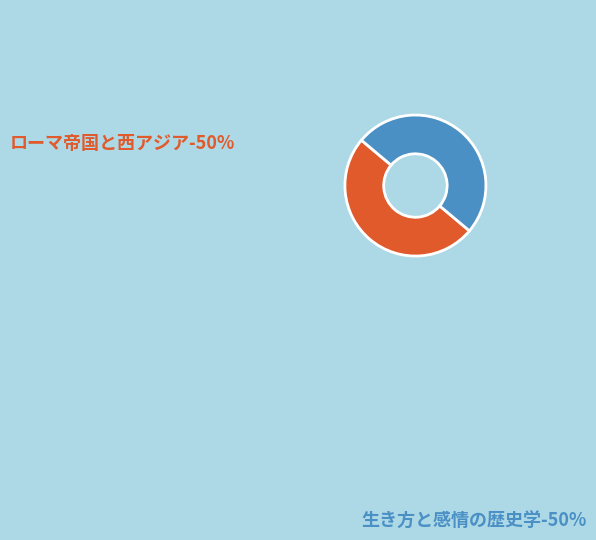

The ローマ帝国と西アジア slice represents 61% of the pie. True or false?

False